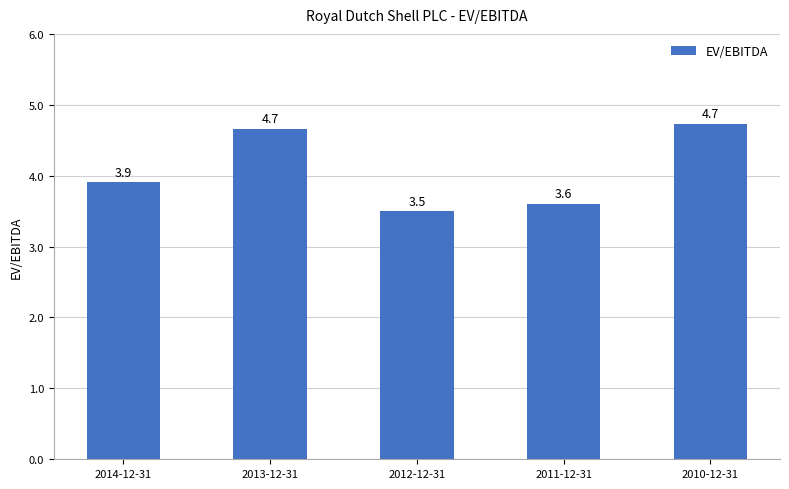

What is the minimum value shown in the chart?

3.5